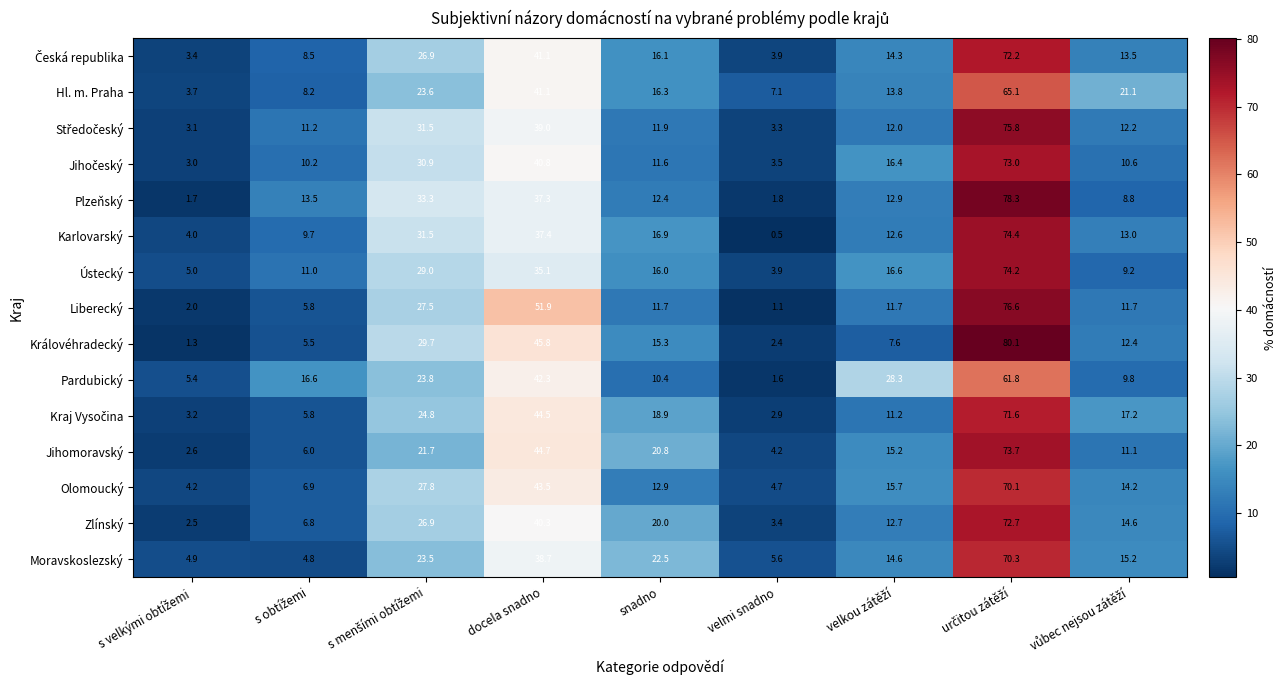

What is the difference between the second highest and second lowest values in the Královéhradecký series?

43.4